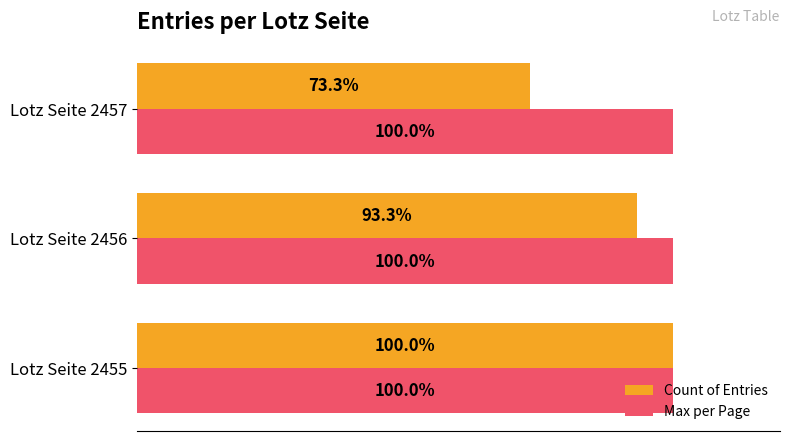

At which category is the sum across all series the highest?

Lotz Seite 2455